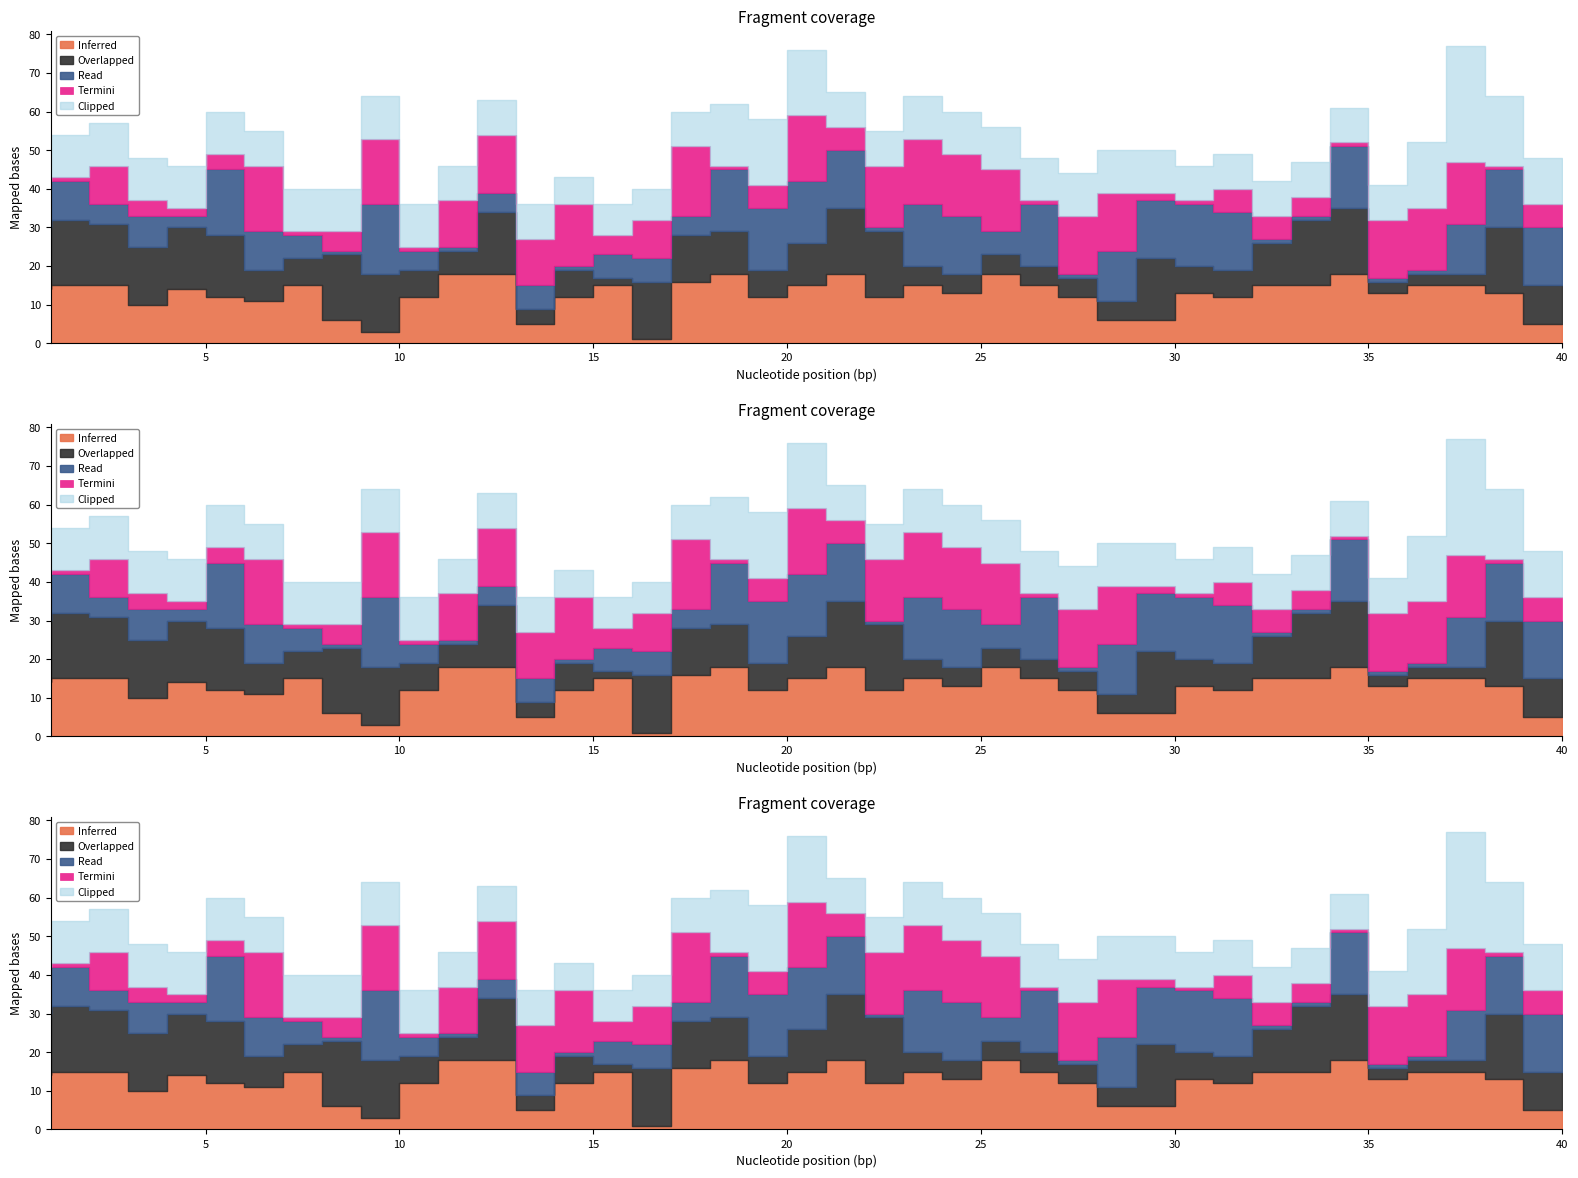

Does the chart display data point markers on the line(s)?

No